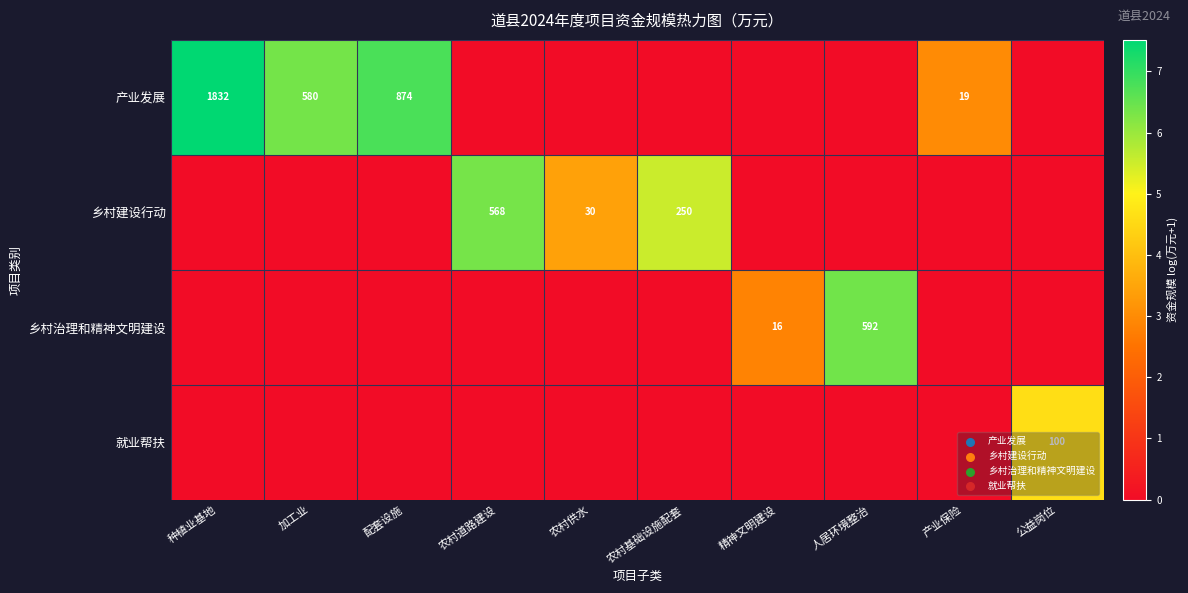

Is it true that 就业帮扶 equals 28 at 公益岗位?

False